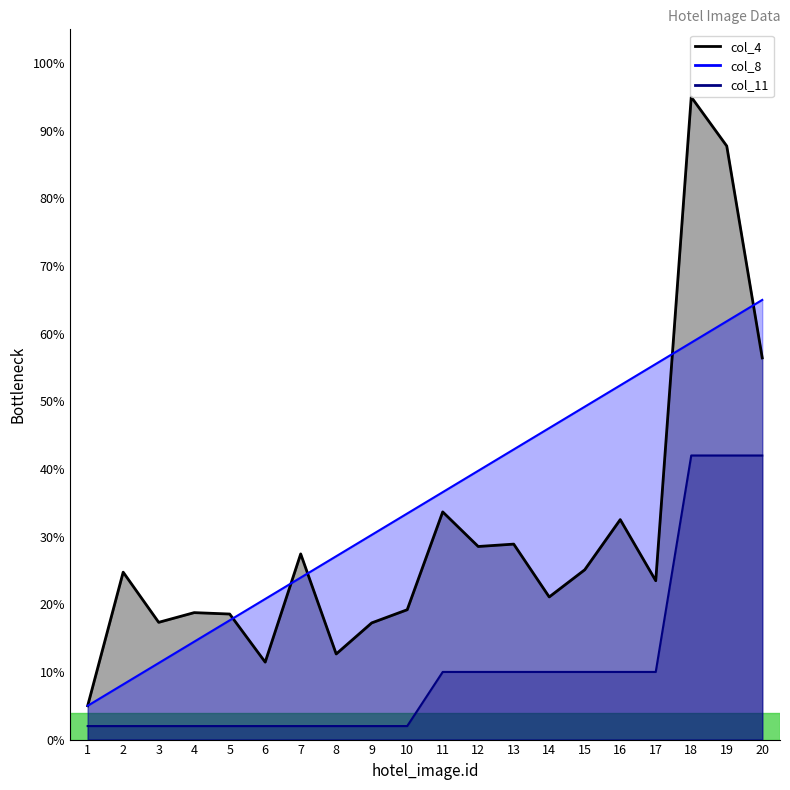

How many values in the col_8 series are below 36?

10